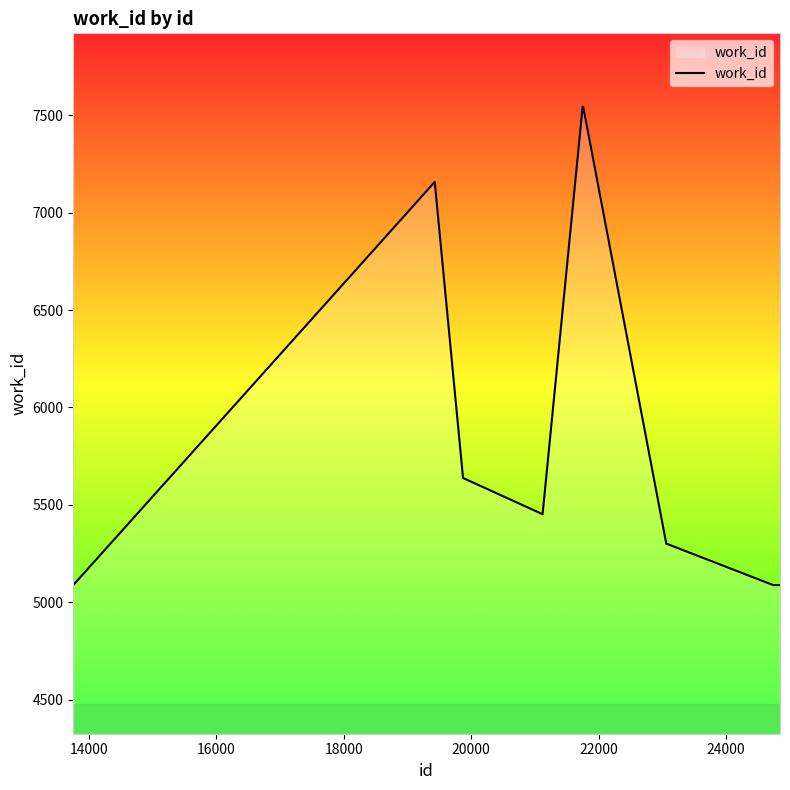

What is the minimum value shown in the chart?

5088